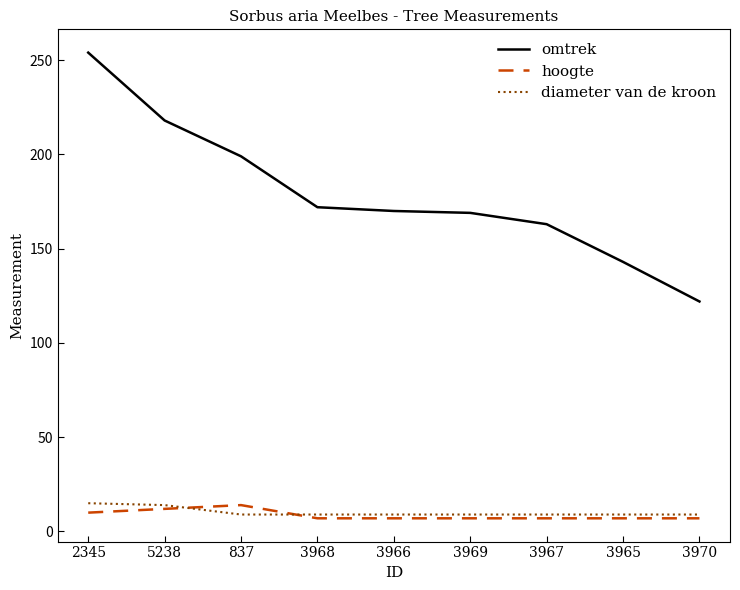

True or false: diameter van de kroon has a value of 9 at 3966.

True